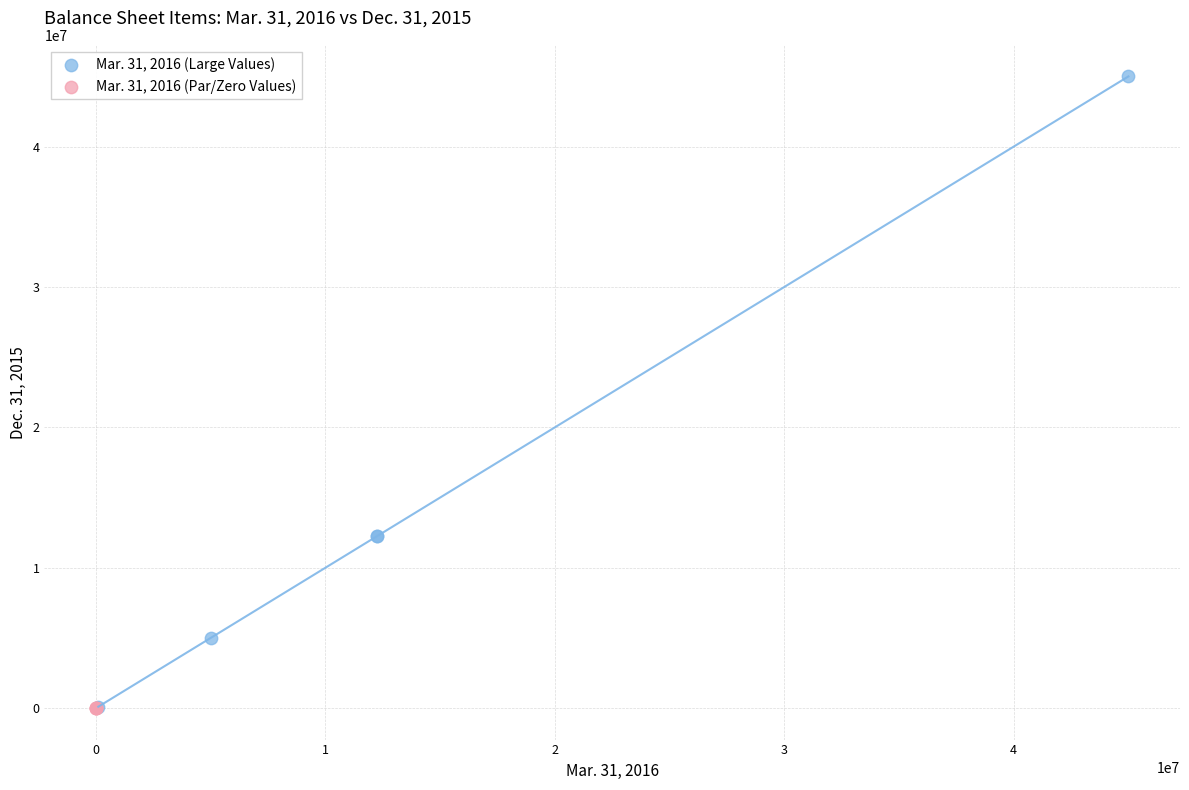

Which series contains the highest Y value?

Mar. 31, 2016 (Large Values)